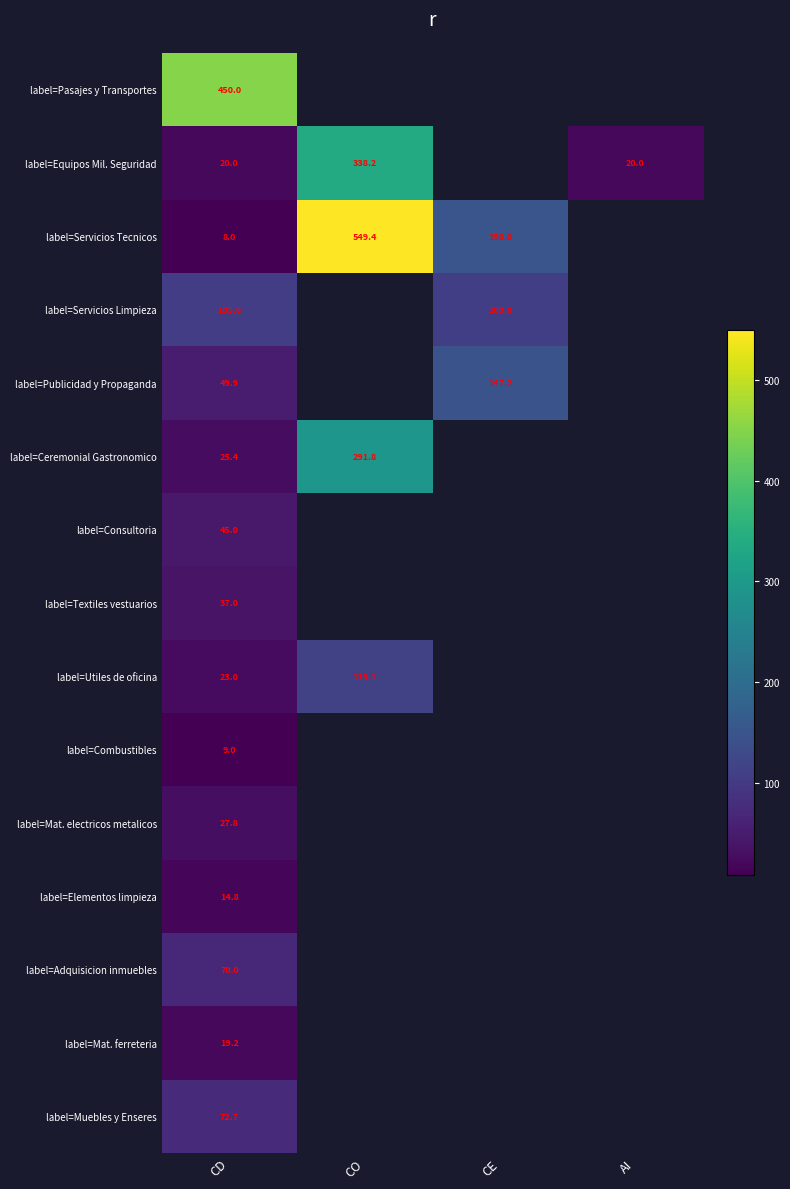

What is the total value across all series at CD?

977.4